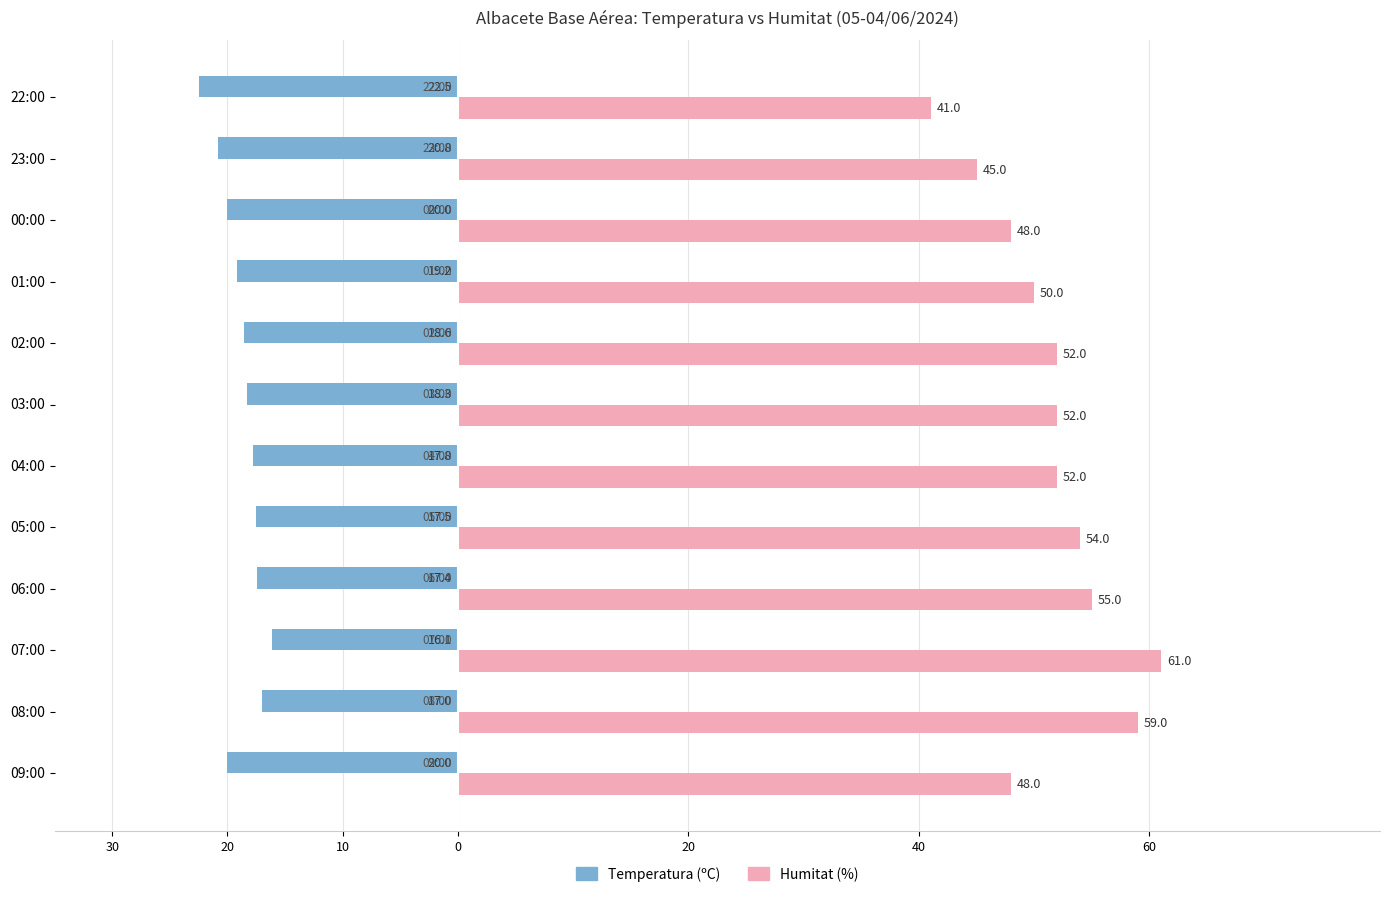

What are all the series names shown in the legend?

Temperatura (ºC), Humitat (%)